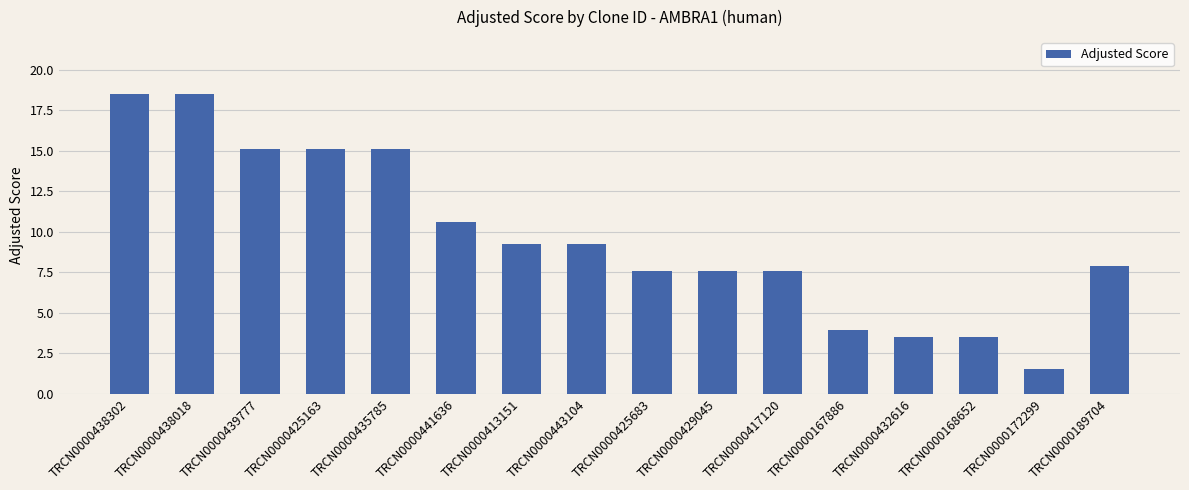

At which label does the data first exceed 9?

TRCN0000438302